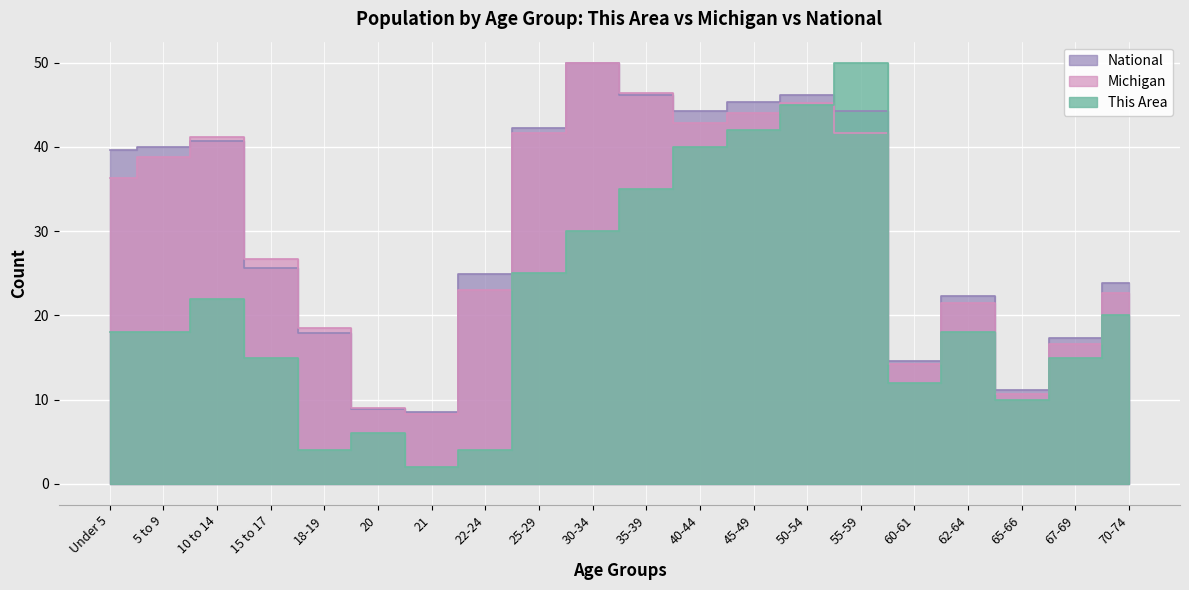

At which category is the sum across all series the highest?

50-54